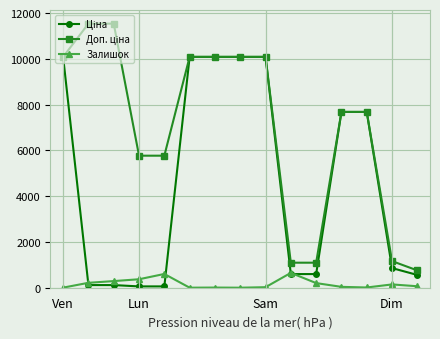

What is the maximum value shown in the chart?

11537.0